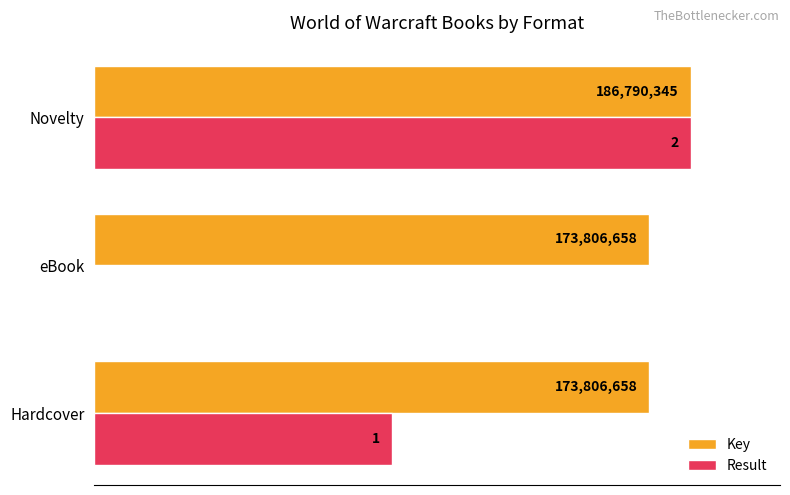

What are all the series names shown in the legend?

Key, Result